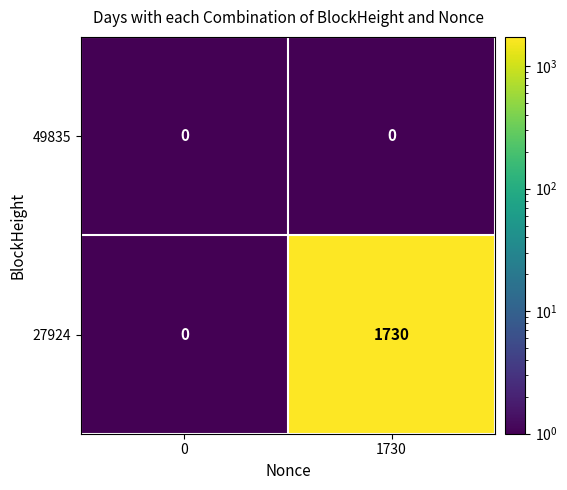

At how many categories does at least one series exceed 1049?

1